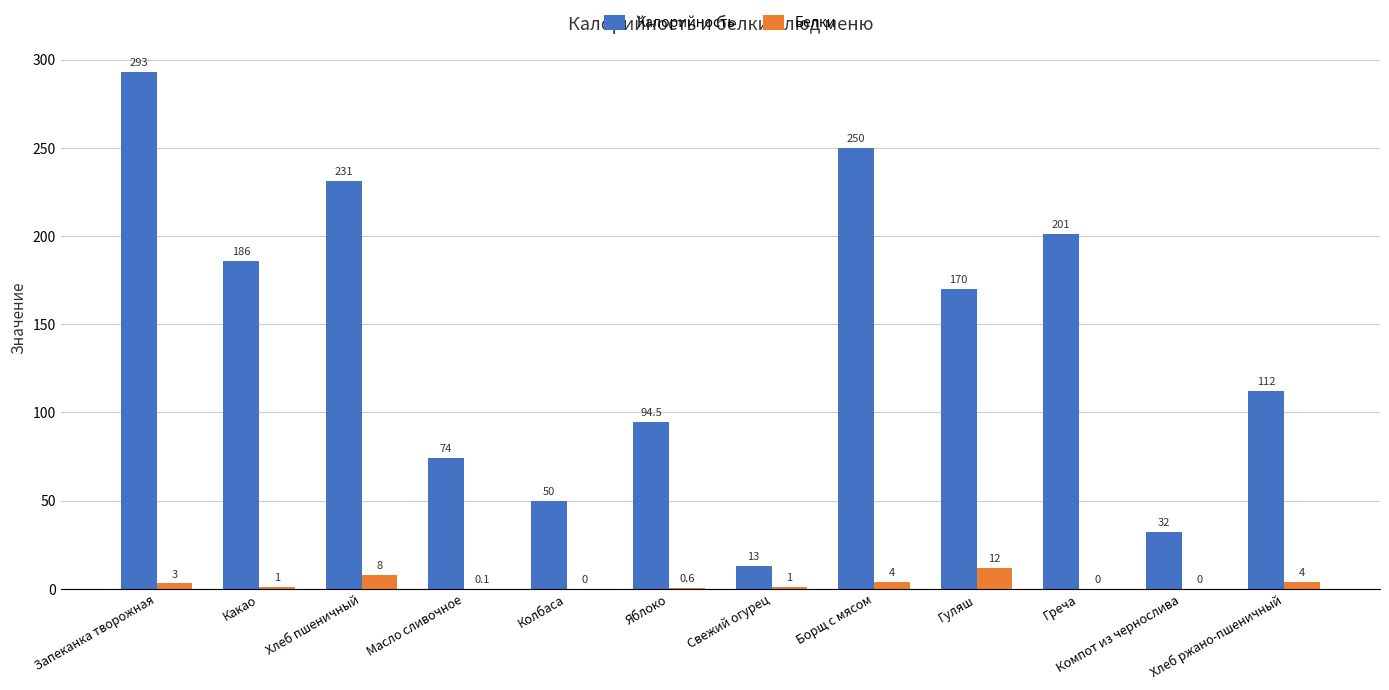

Is it true that Калорийность equals 201.0 at Греча?

True